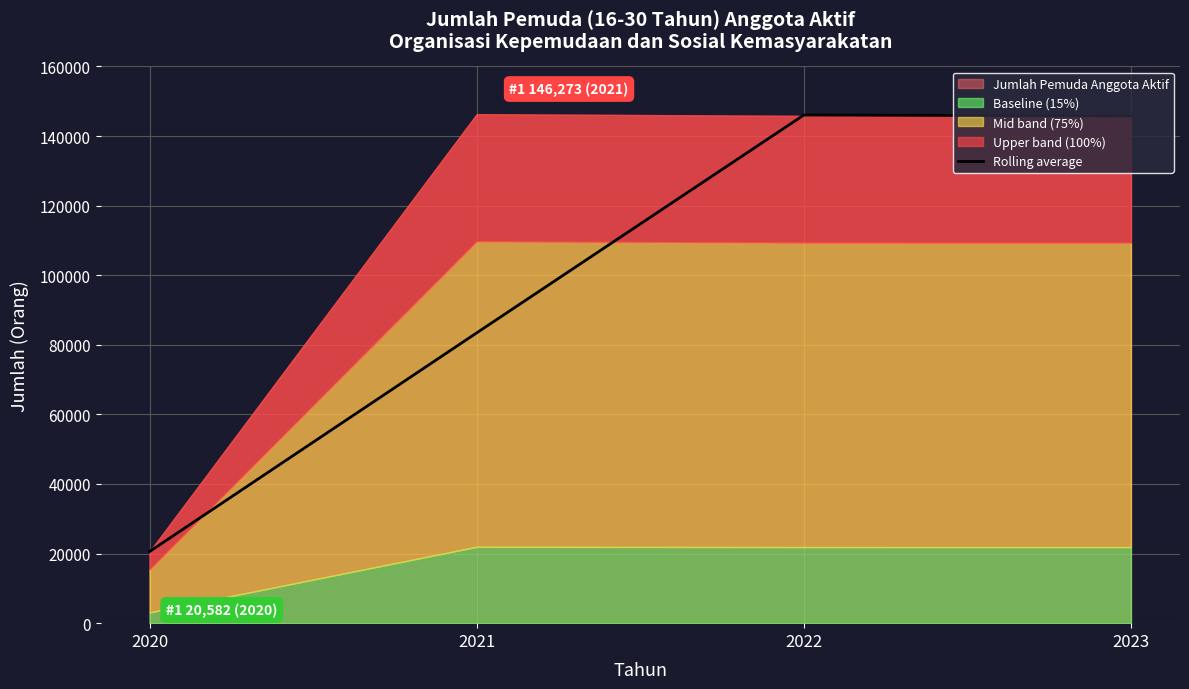

What is the approximate value at 2023?

145769.0